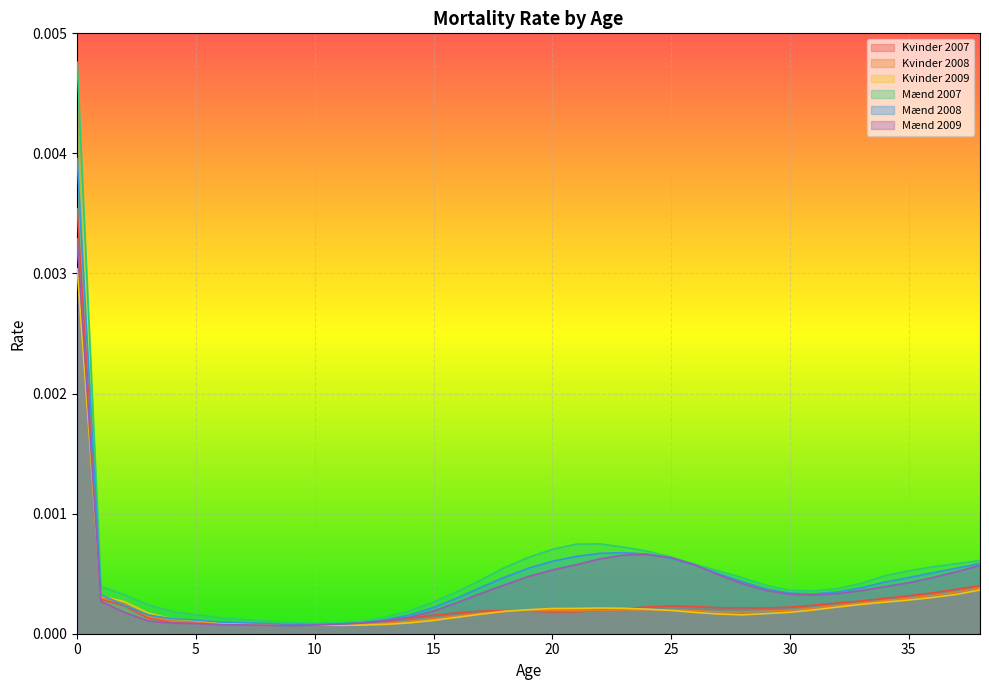

The value of Kvinder 2007 at 9 is 0.0. True or false?

True